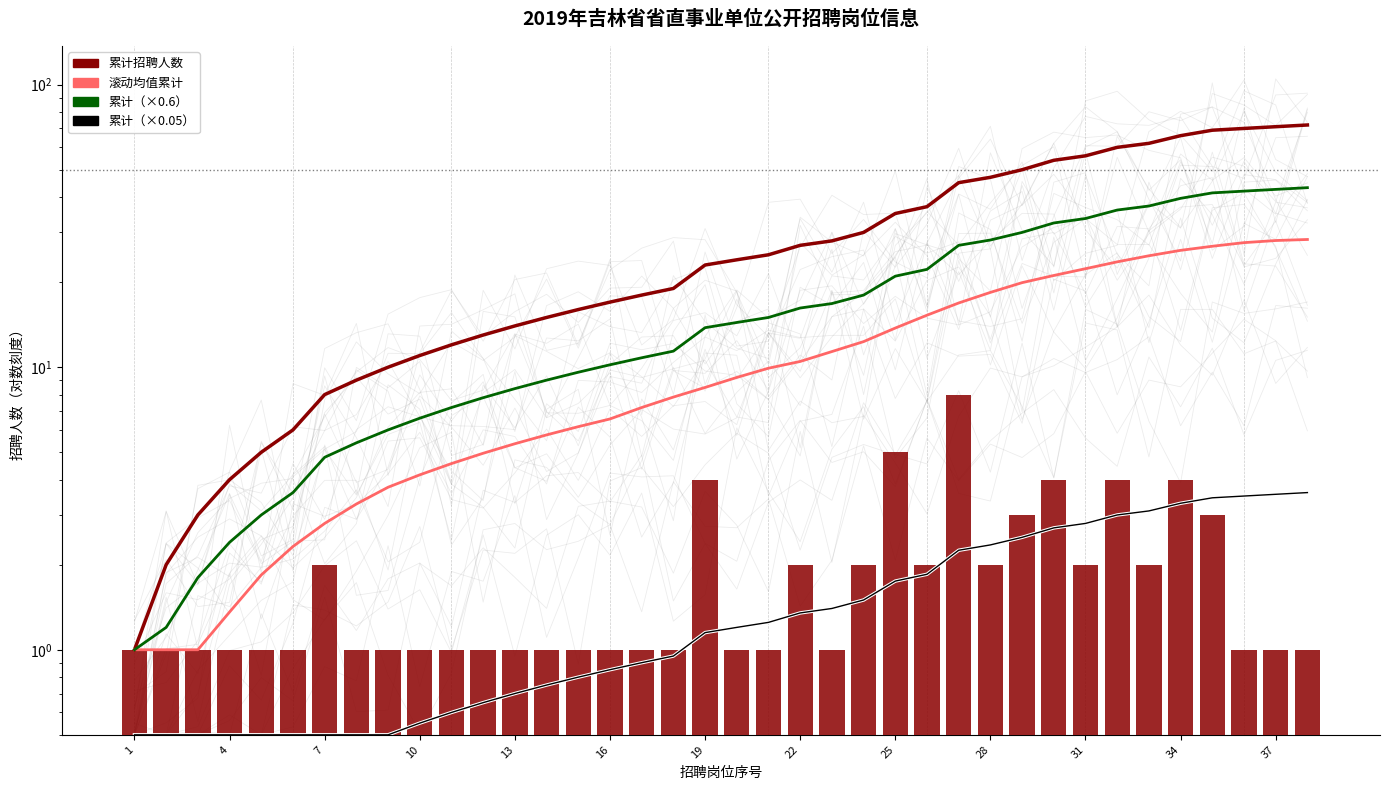

The value of 累计（×0.6模拟） at 16 is 5.9. True or false?

False